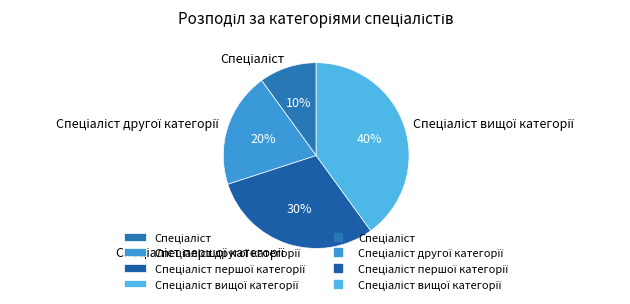

How many slices are in this pie chart?

4